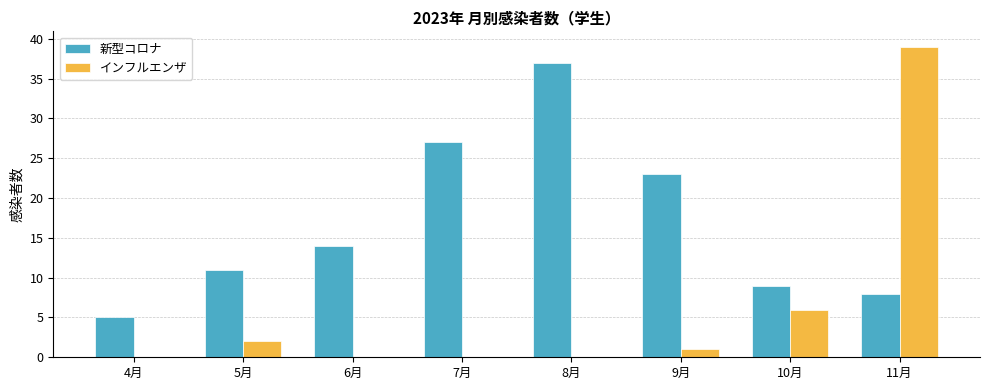

How many groups of bars are there?

8